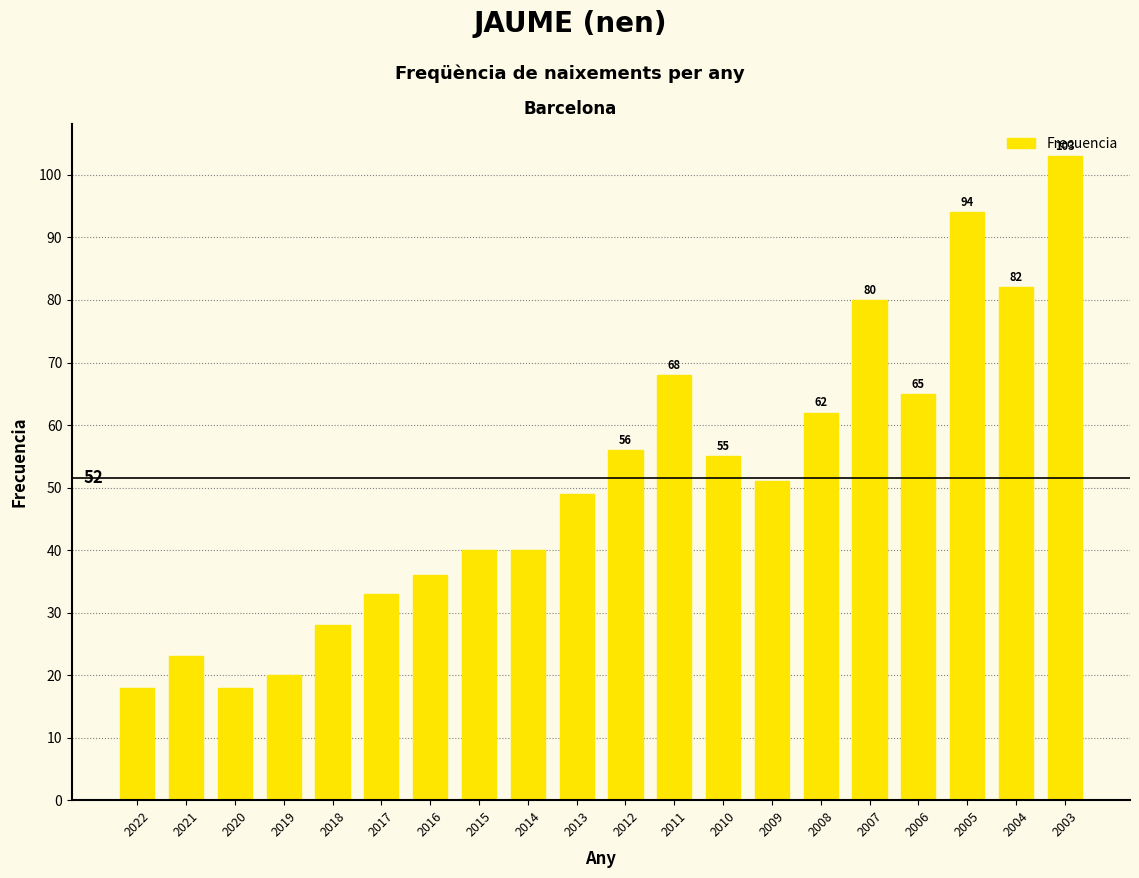

At which label is the value closest to 60?

2008